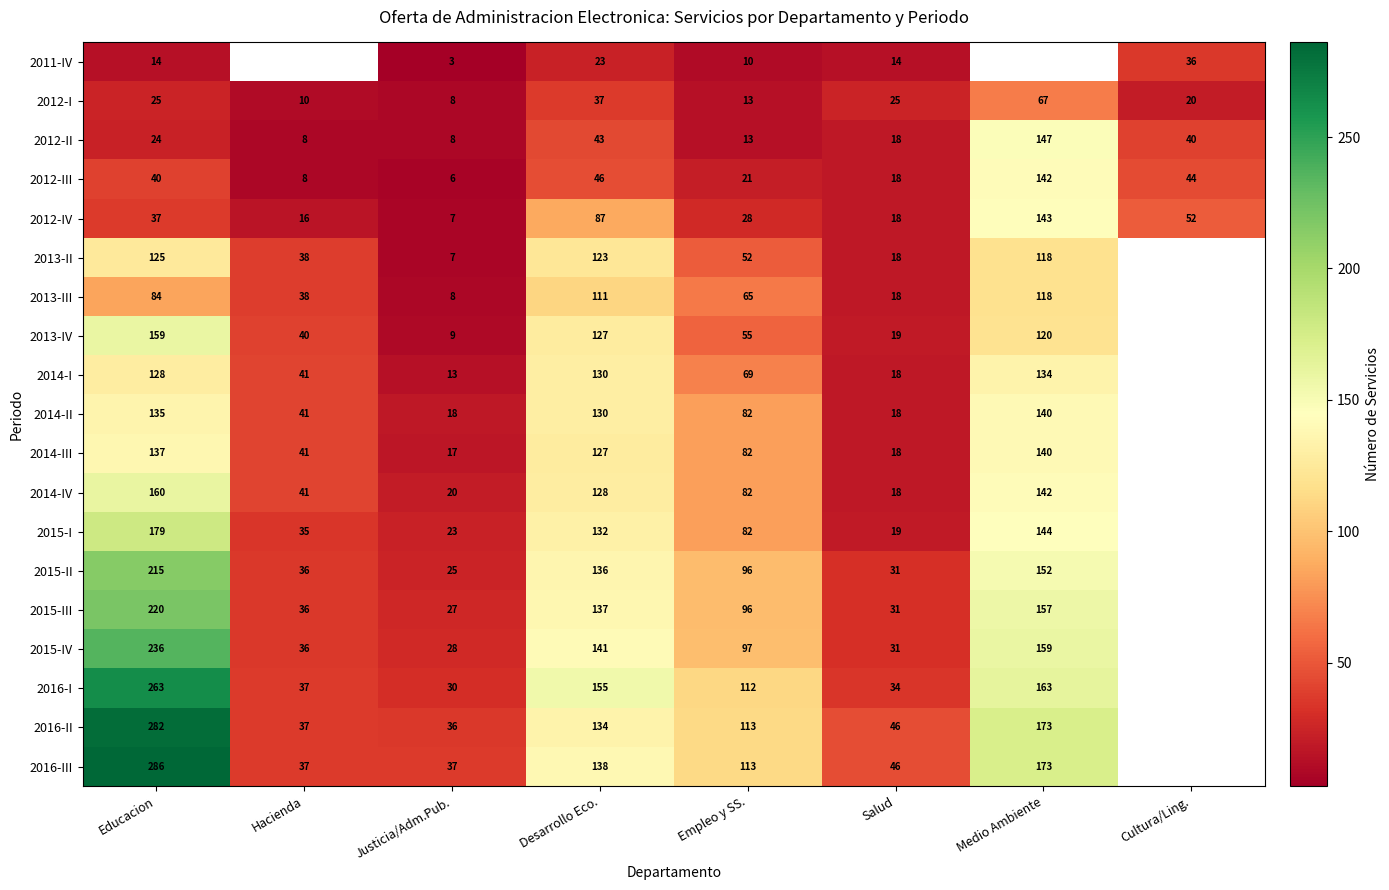

Is the value of 2014-I at Salud greater than the value of 2013-IV at Salud?

No